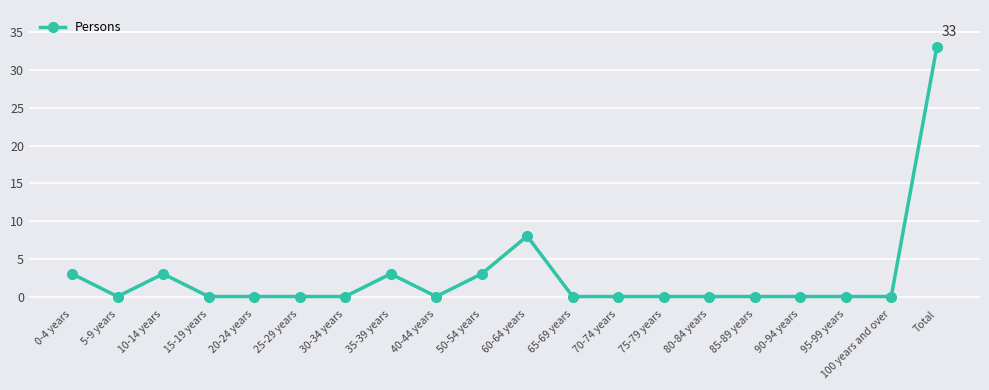

Which category has the highest value across all series?

Total